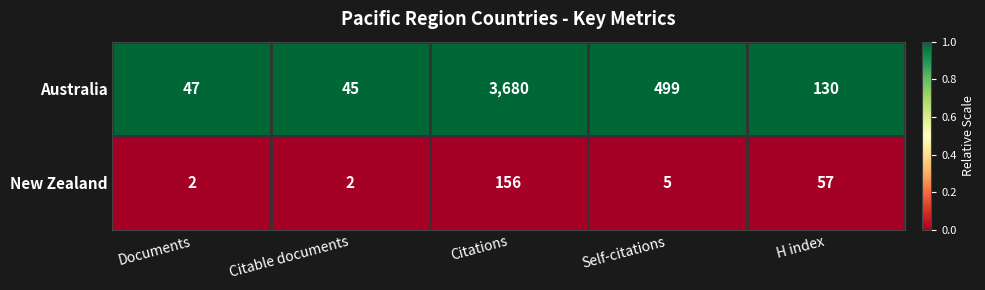

Which series changed the most between Documents and Citable documents?

Australia